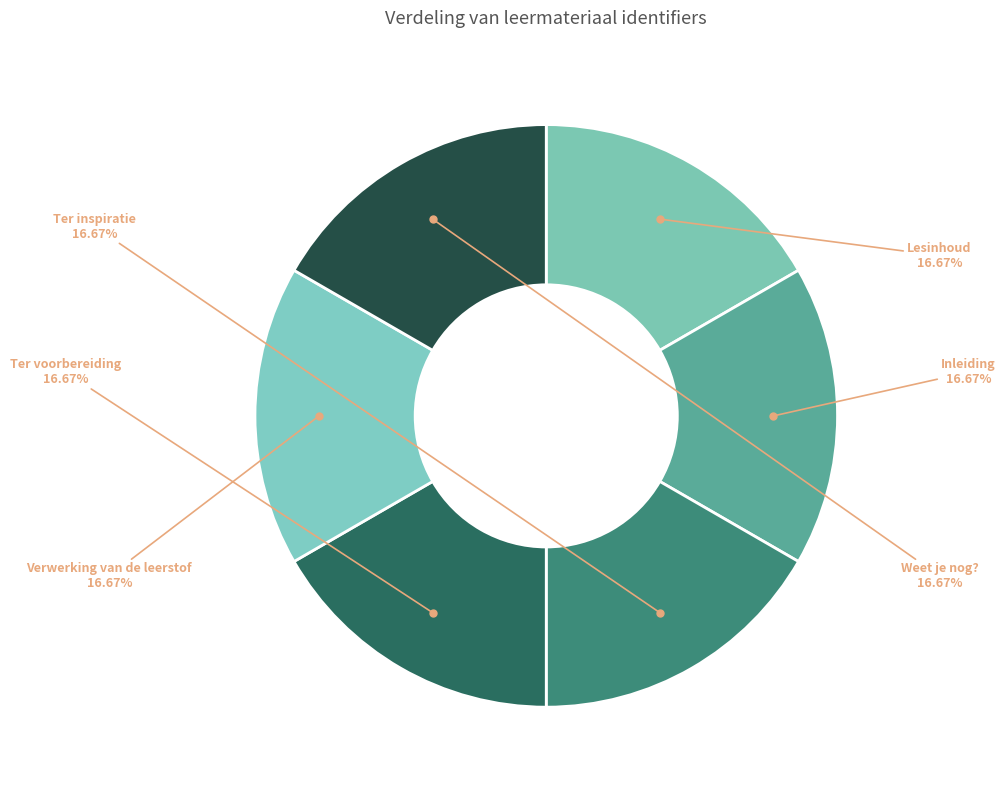

Does Inleiding account for over 50% of the chart?

No